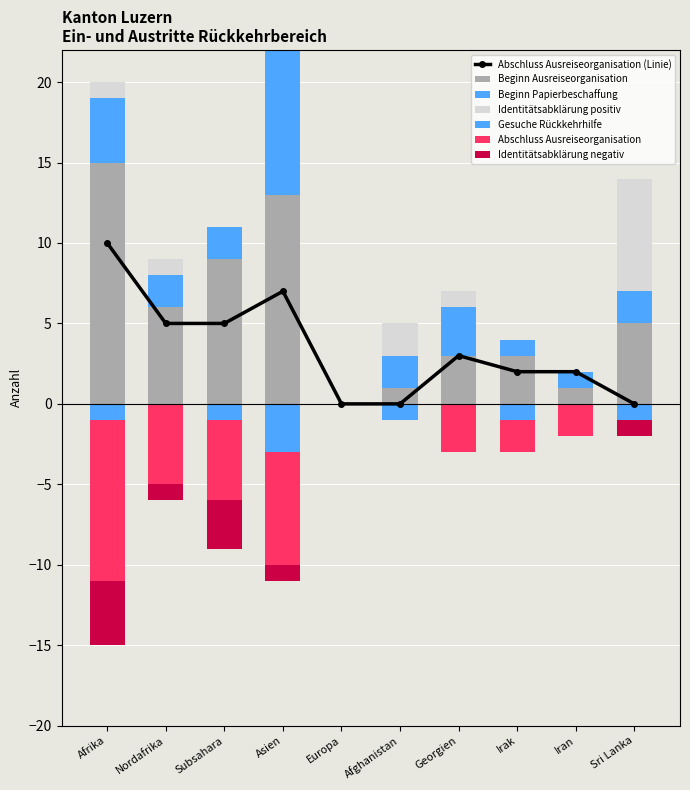

At which category is the sum across all series the highest?

Asien